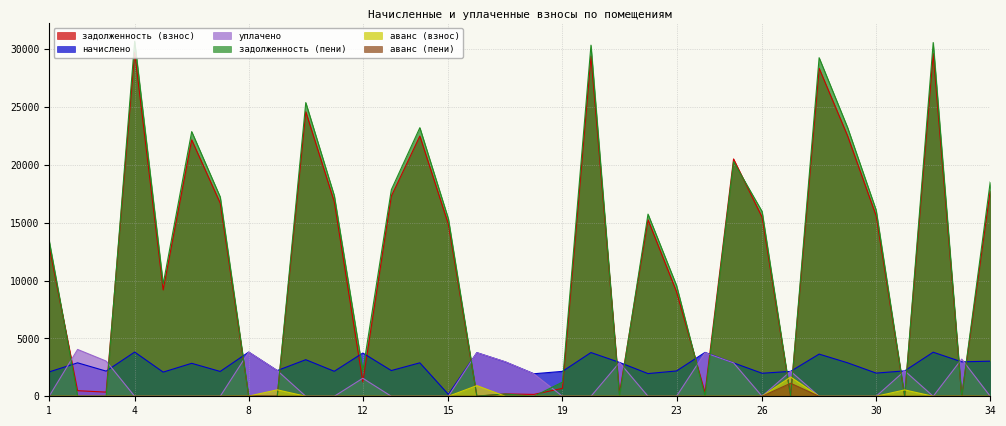

At which category is the sum across all series the highest?

4